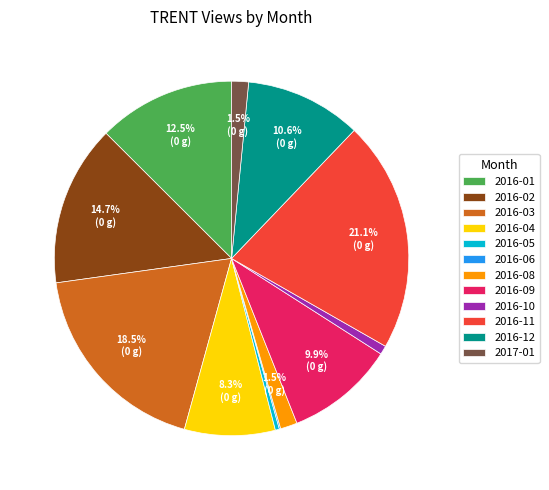

What is the largest slice in the pie chart?

2016-11